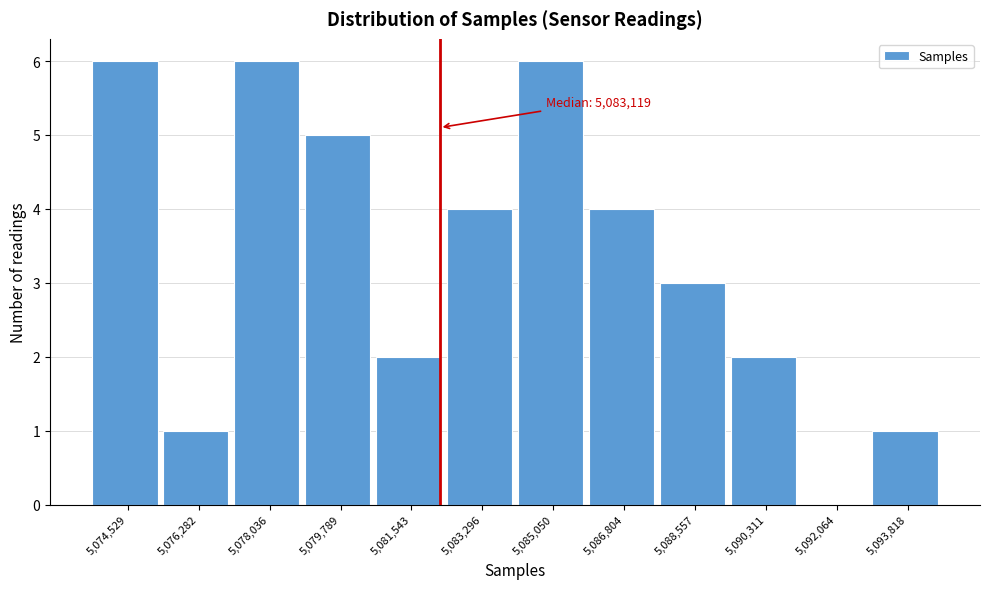

Reading right to left, transcribe all the data shown in this chart.

5,093,818=1	5,092,064=0	5,090,311=2	5,088,557=3	5,086,804=4	5,085,050=6	5,083,296=4	5,081,543=2	5,079,789=5	5,078,036=6	5,076,282=1	5,074,529=6